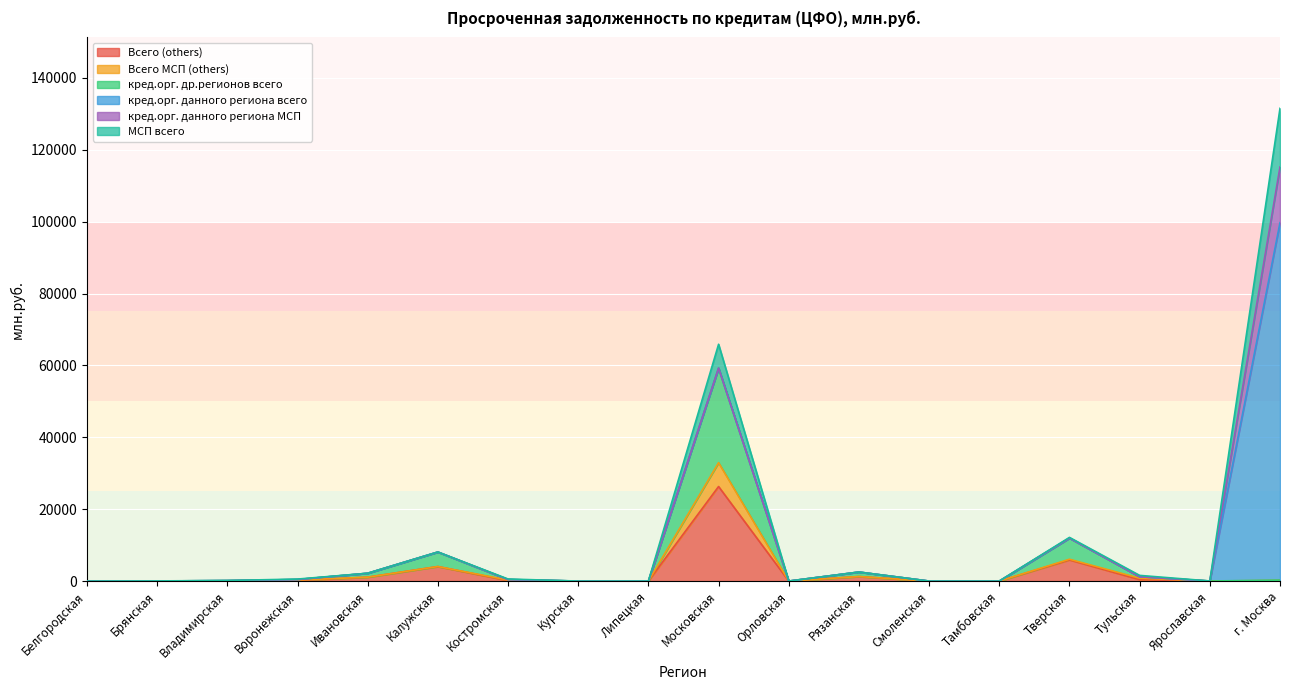

True or false: кред.орг. др.регионов всего and МСП всего cross at least once.

False